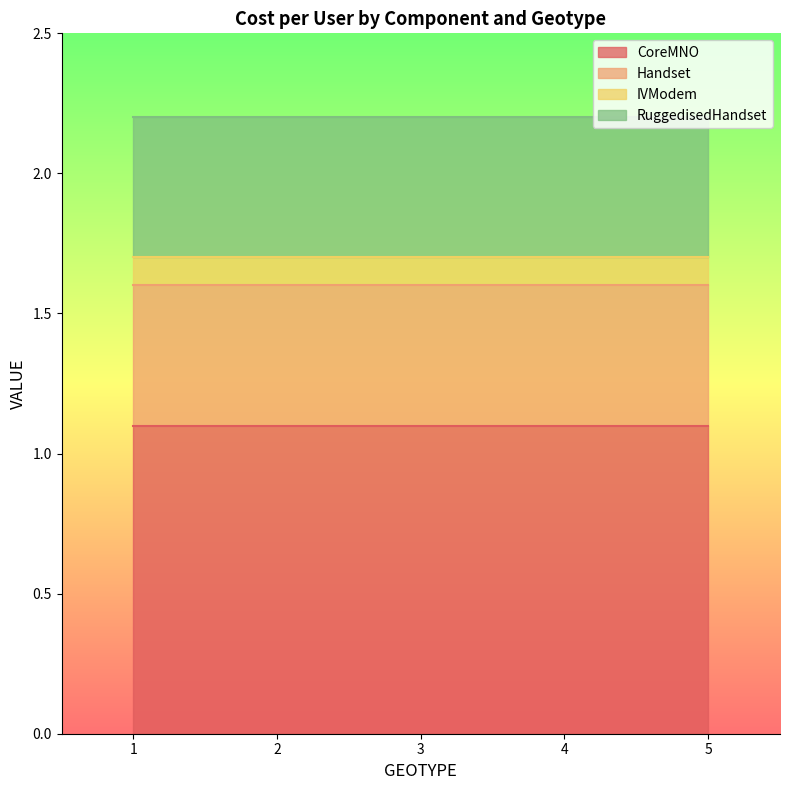

Does the chart have visible grid lines?

No